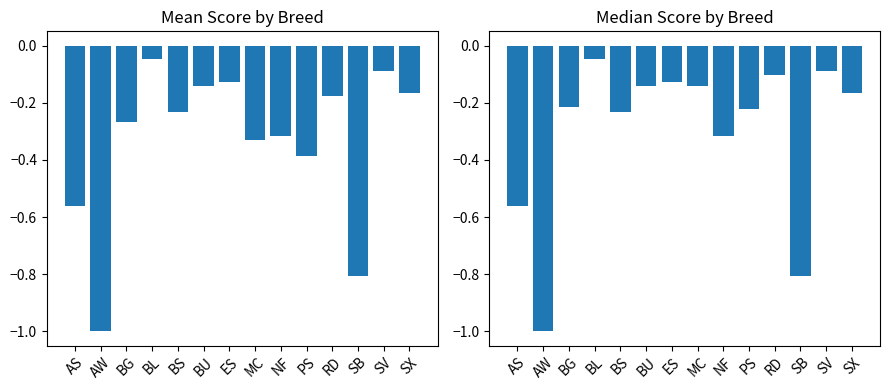

Is it true that Median Score equals -0.2 at BS?

True